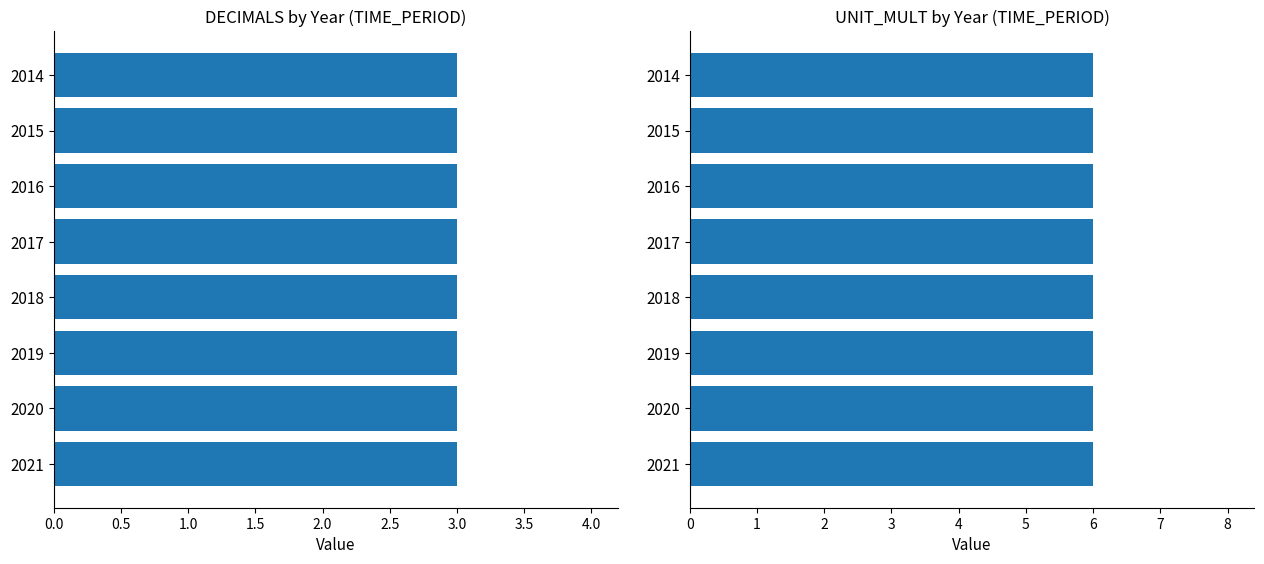

Is the value of UNIT_MULT at 2021 greater than the value of DECIMALS at 2017?

Yes